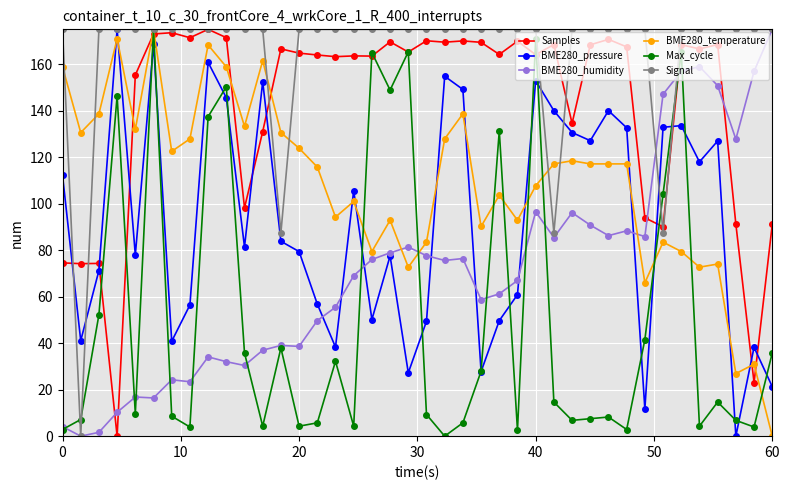

What are all the series names shown in the legend?

Samples, BME280_pressure, BME280_humidity, BME280_temperature, Max_cycle, Signal